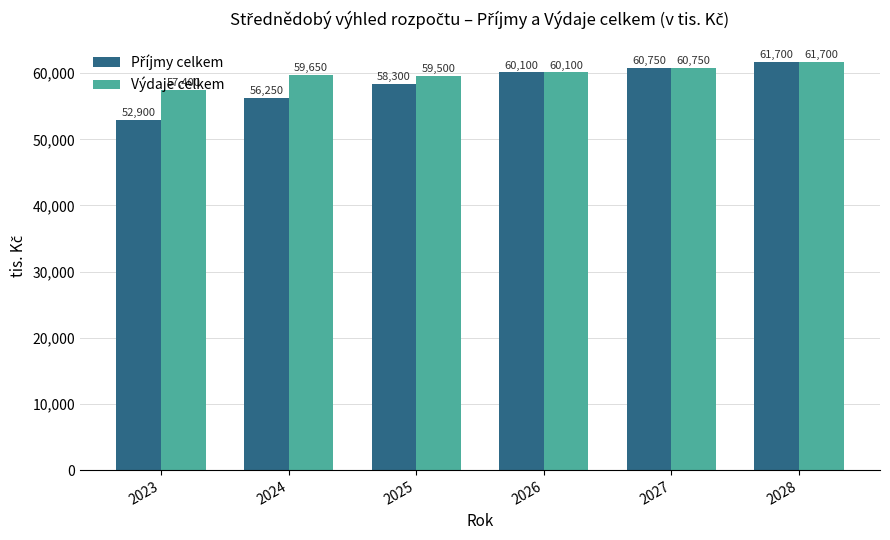

How many categories are shown in the chart?

6